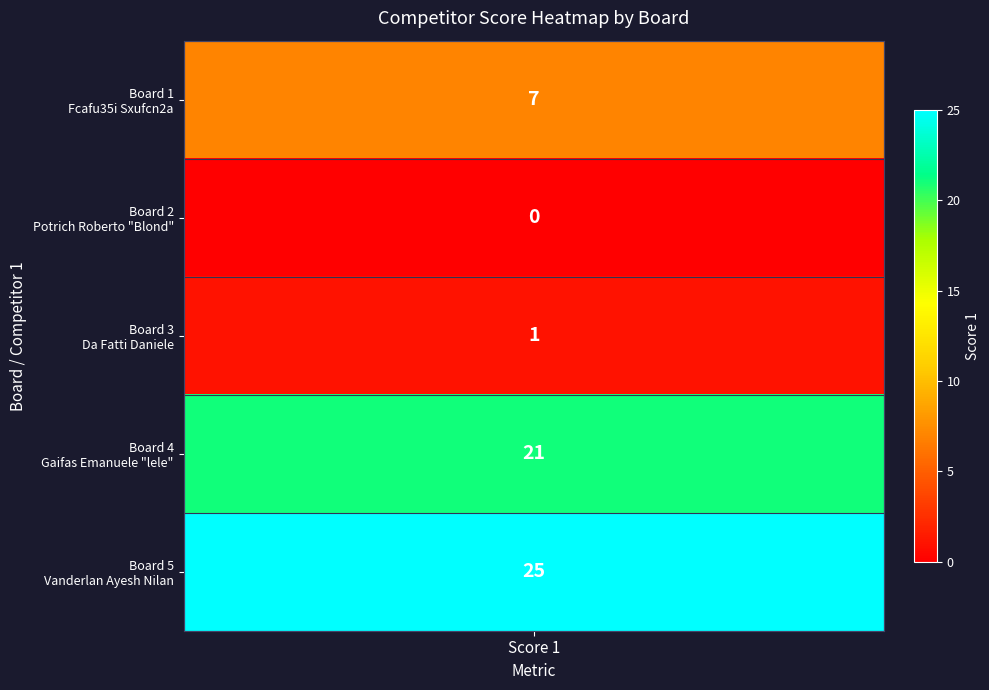

Where is the data nearest to the value 12?

Score 1